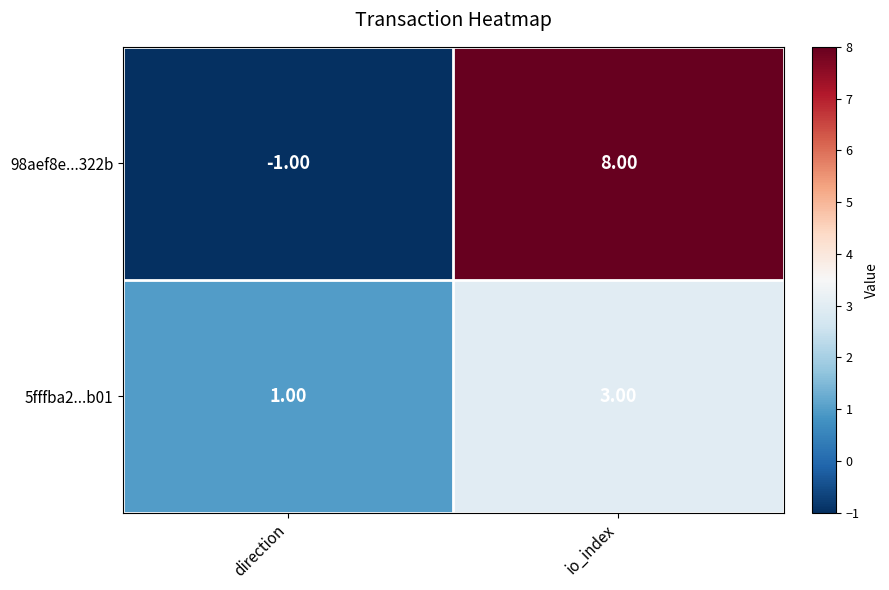

Which category has the lowest value across all series?

direction